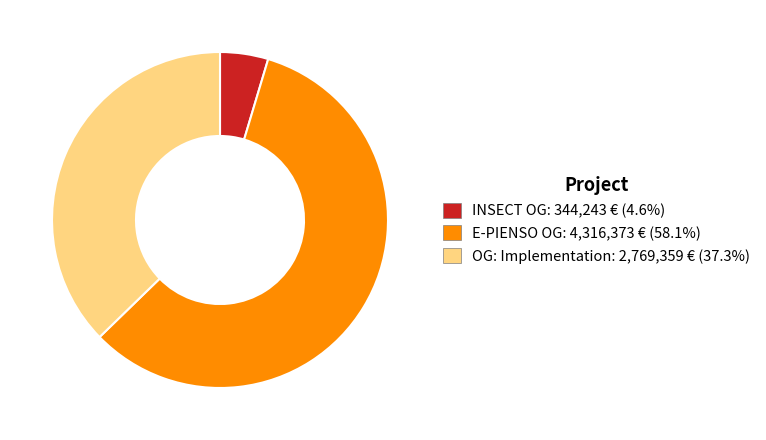

Is there a majority slice in this chart?

Yes